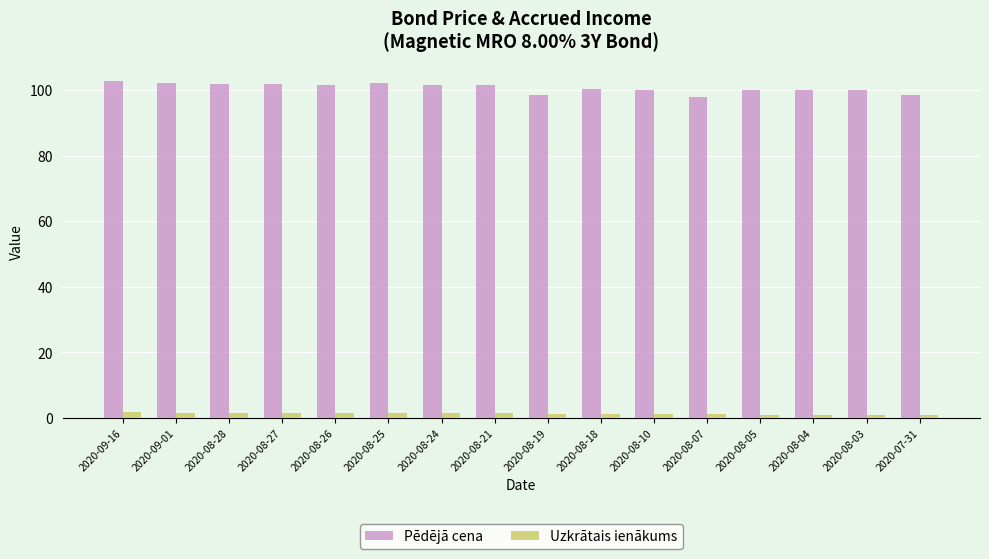

What value does the Uzkrātais ienākums series have at 2020-08-05?

1.0